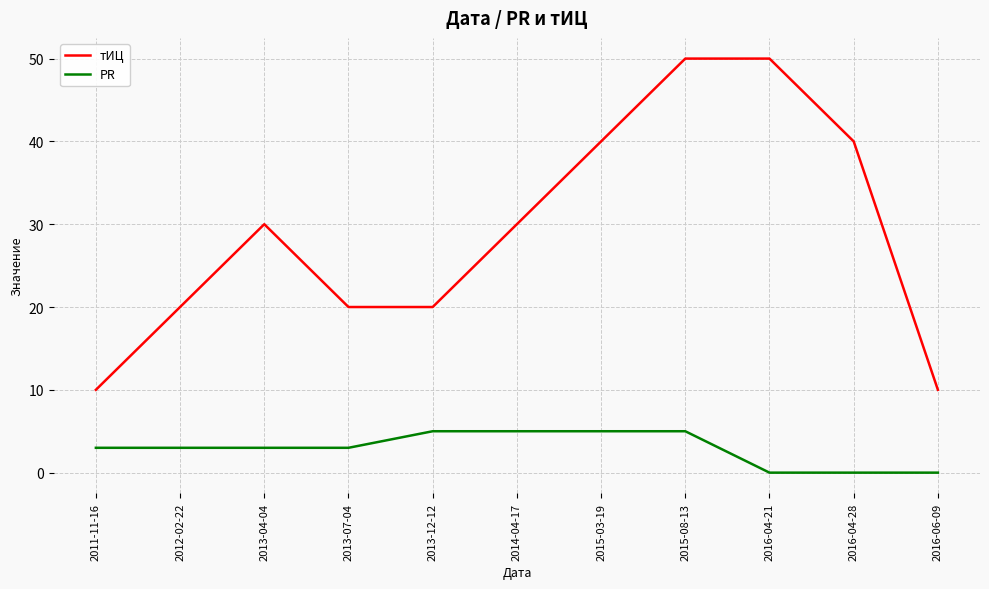

The PR series shows 5 at 2013-04-04. True or false?

False